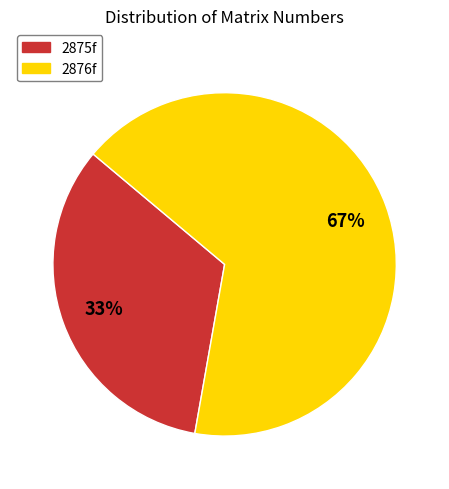

What is the majority slice?

2876f